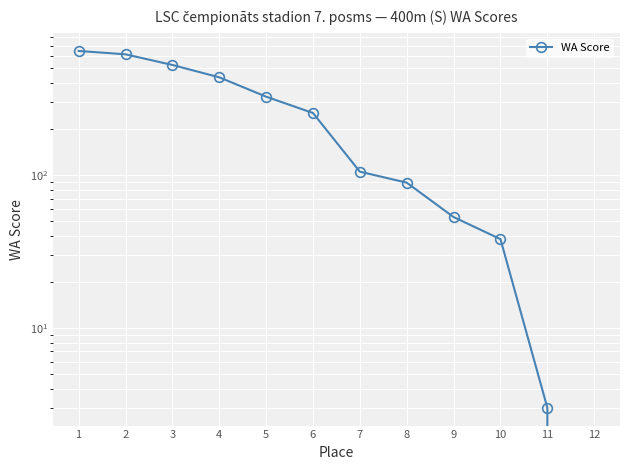

Where does the data first go above 254?

1